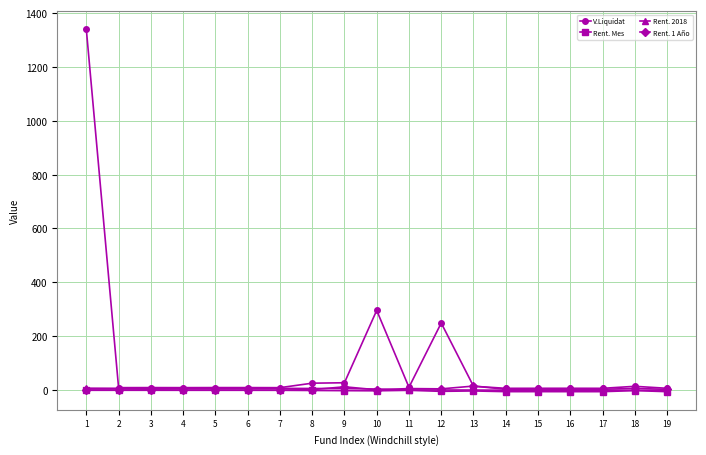

How many data points does each series have?

19